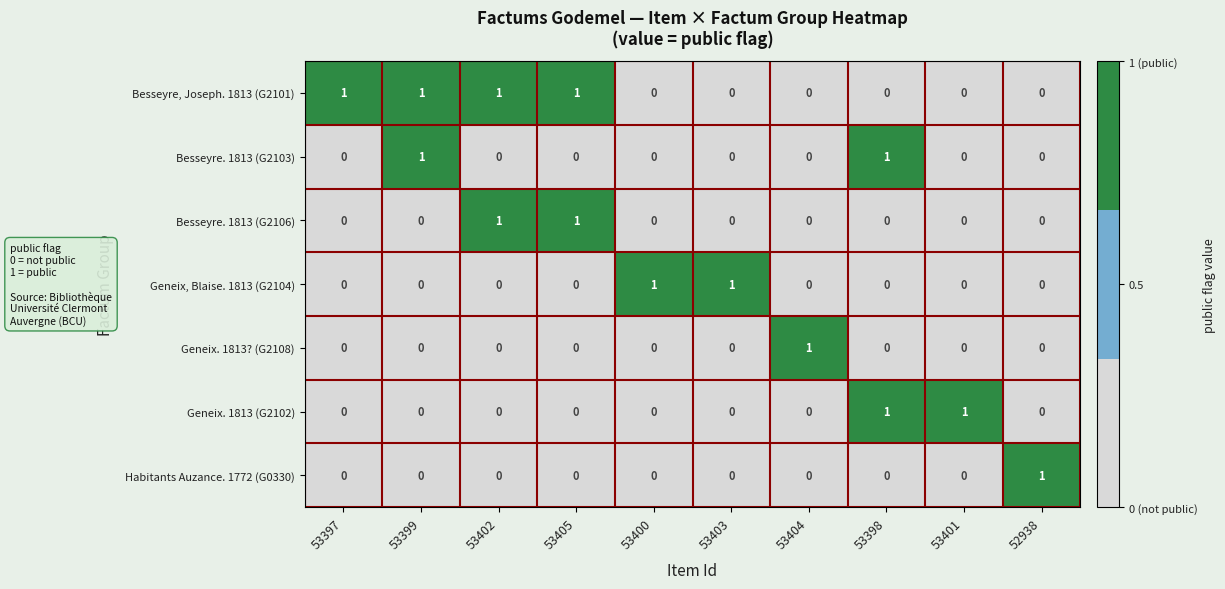

Count the Besseyre, Joseph. 1813 (G2101) values in the range 0 to 1.

10